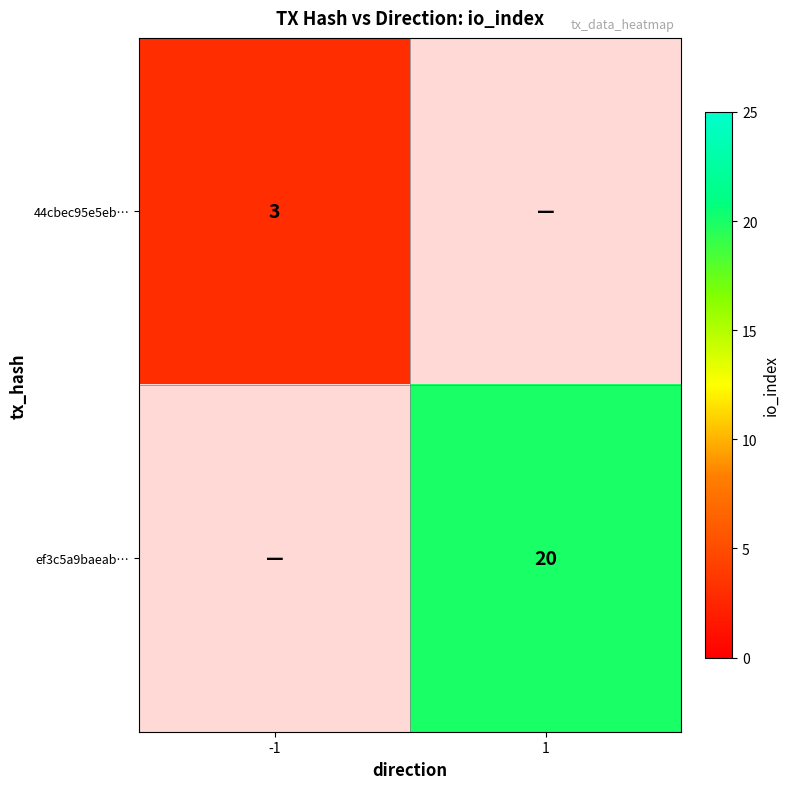

The value of 44cbec95e5eb… at -1 is -1. True or false?

False